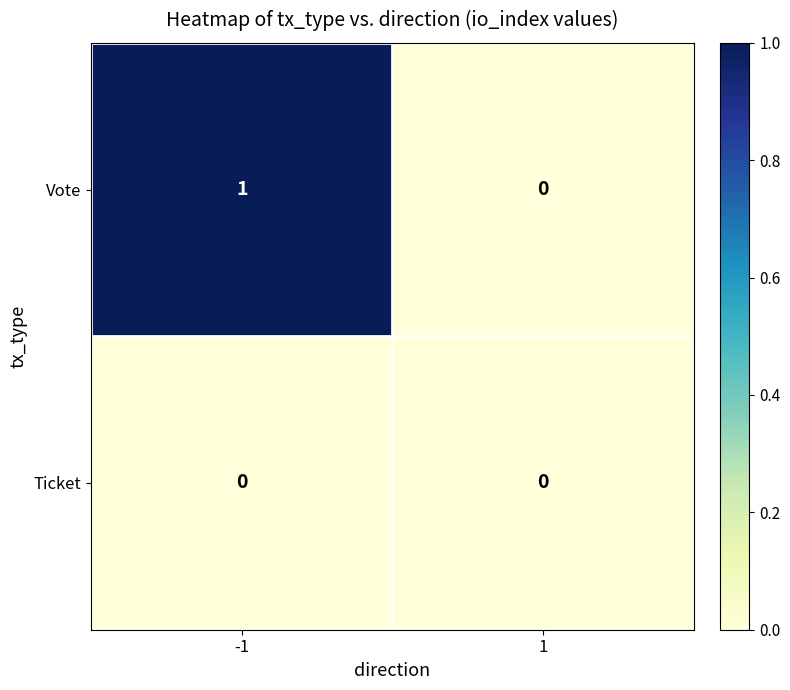

The value of Ticket at -1 is 0. True or false?

True